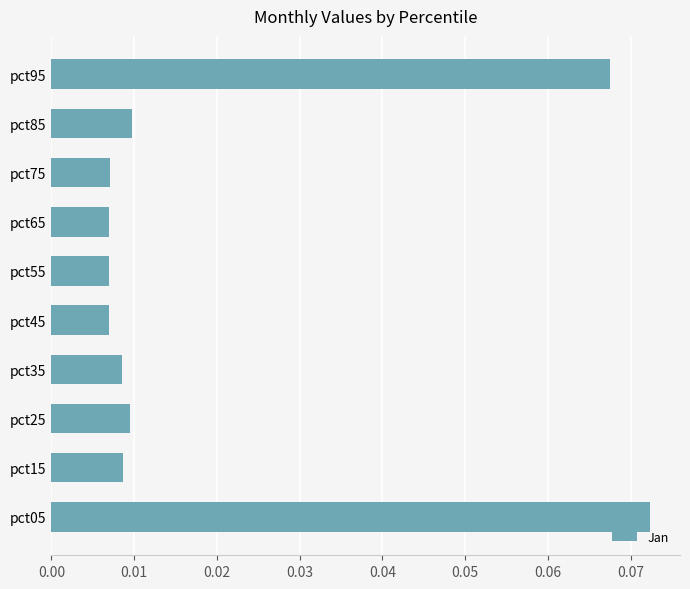

At which category does the chart reach its peak across all series?

pct05